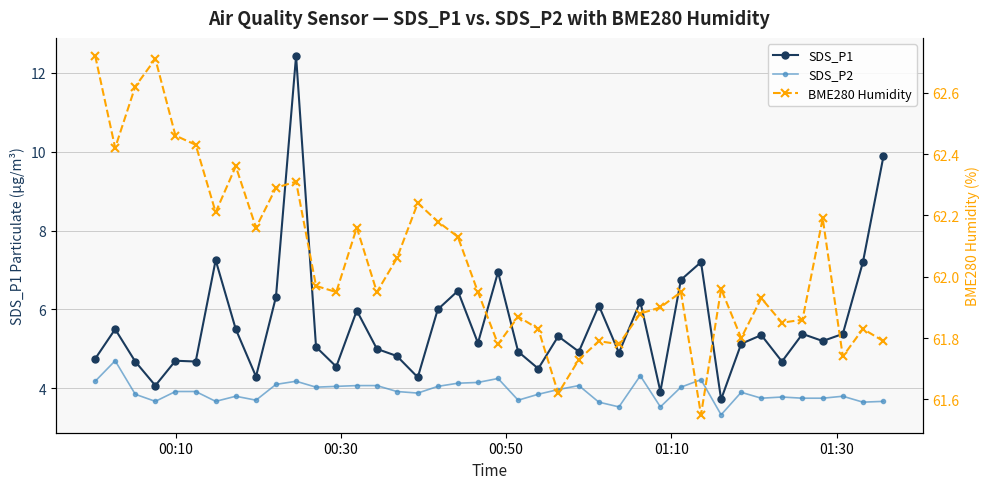

What are all the series names shown in the legend?

SDS_P1, SDS_P2, BME280 Humidity